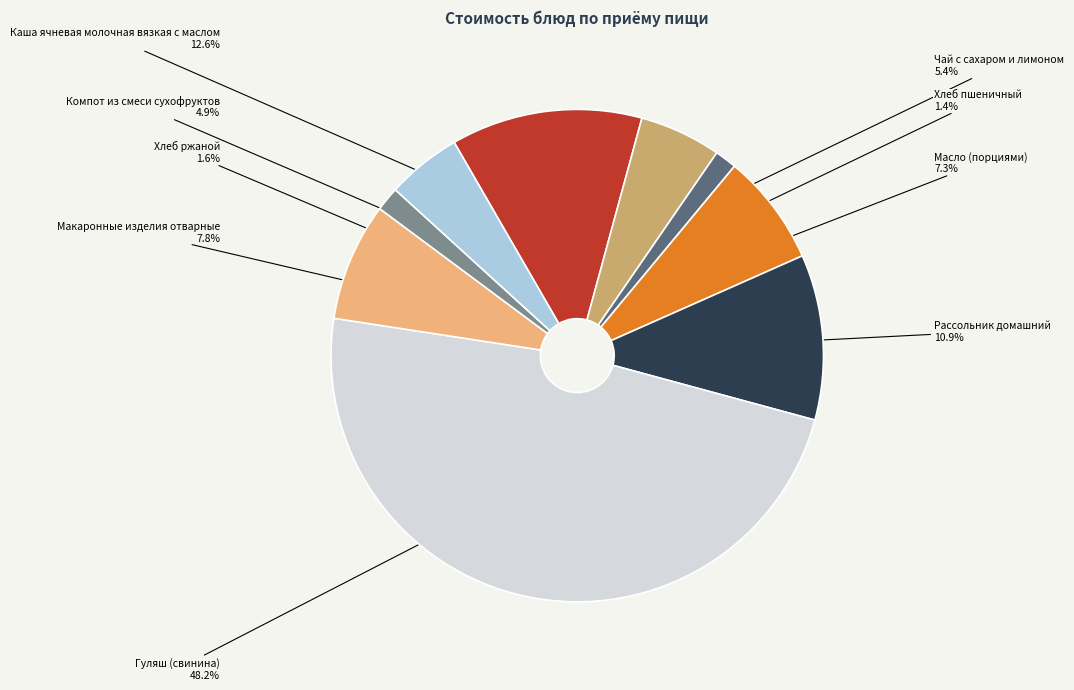

True or false: Макаронные изделия отварные accounts for 23% of the total.

False